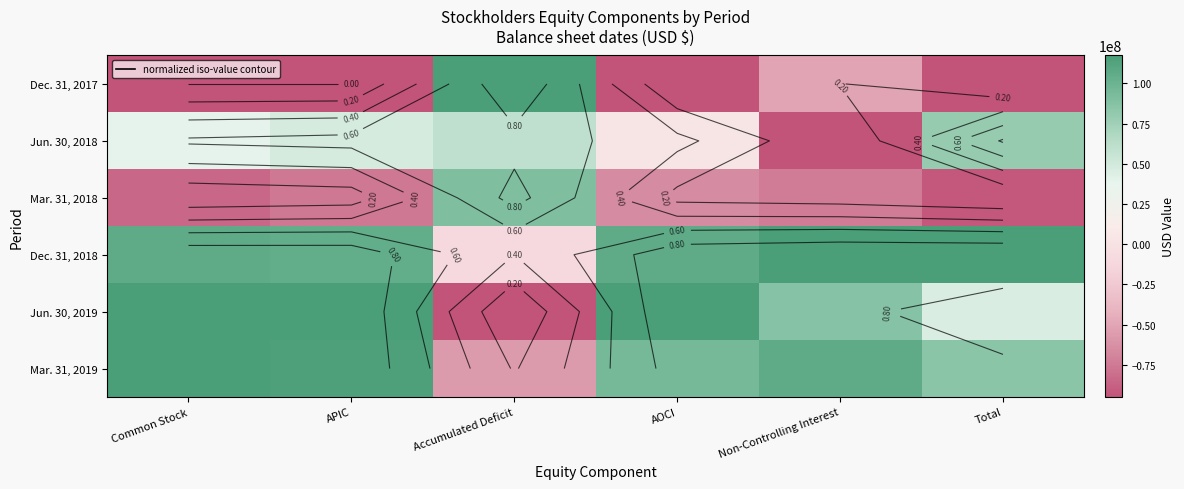

List the labels in order of Dec. 31, 2017 value, largest first.

Accumulated Deficit, Non-Controlling Interest, Common Stock, APIC, AOCI, Total